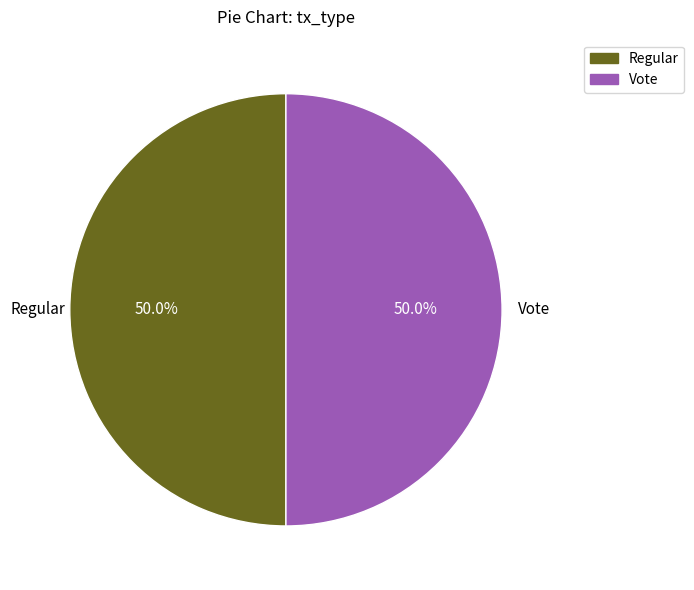

Combined, what portion of the pie is Regular and Vote?

100.0%